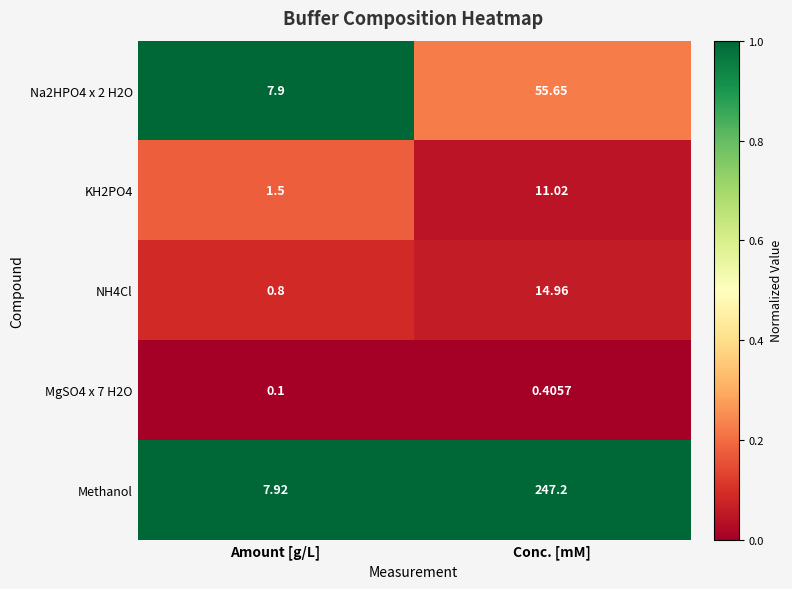

Which category has the lowest value across all series?

Amount [g/L]